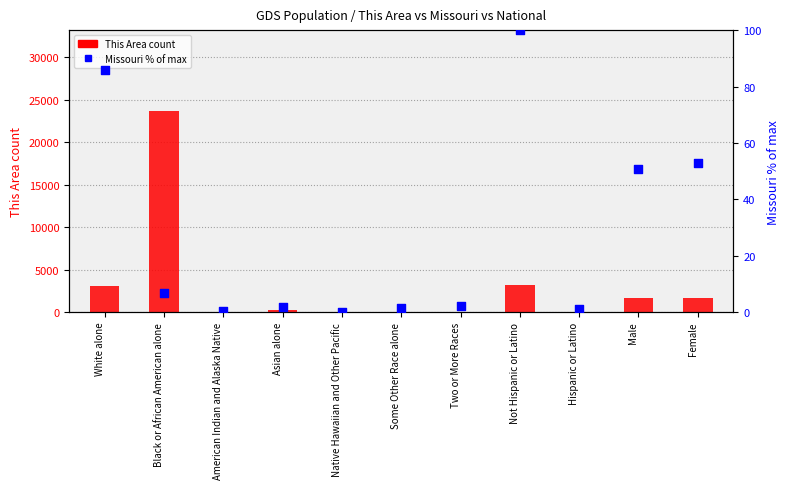

Is the value of This Area count at Black or African American alone greater than the value of Missouri % of max at Black or African American alone?

Yes